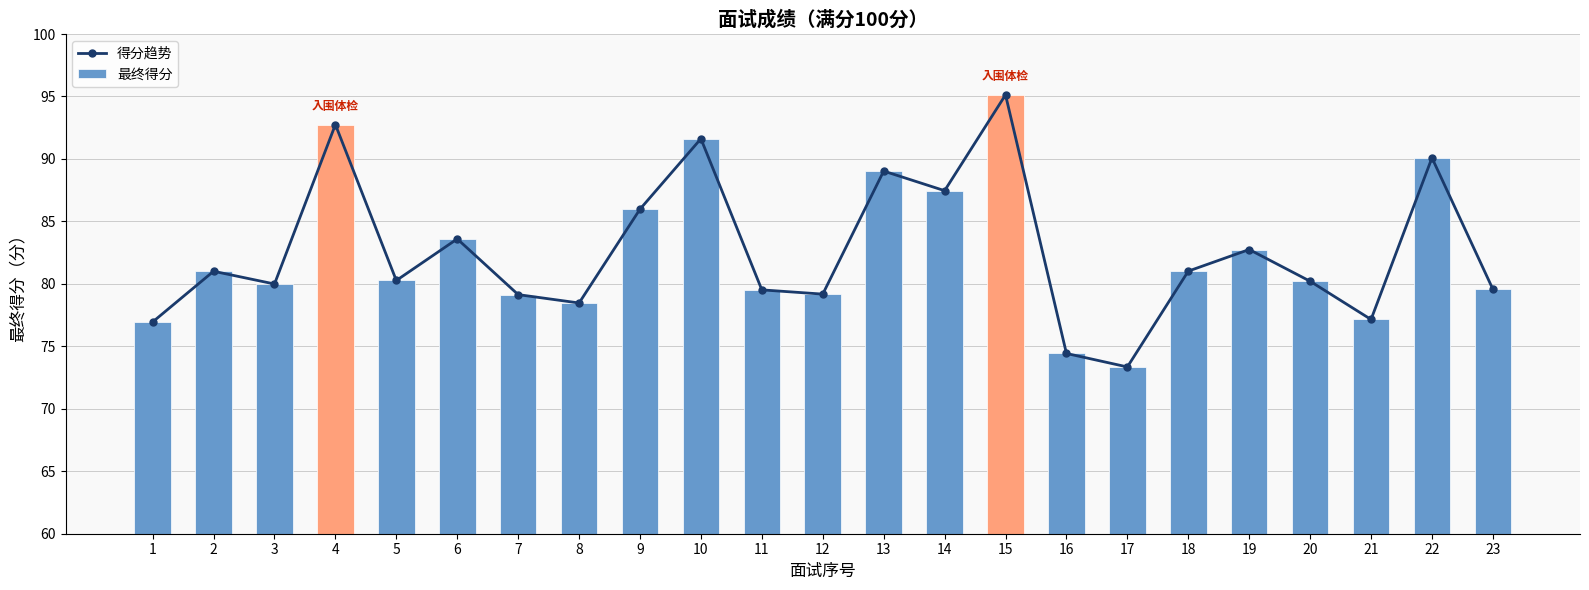

What is the difference between the second highest and minimum values in the 得分趋势 series?

19.4